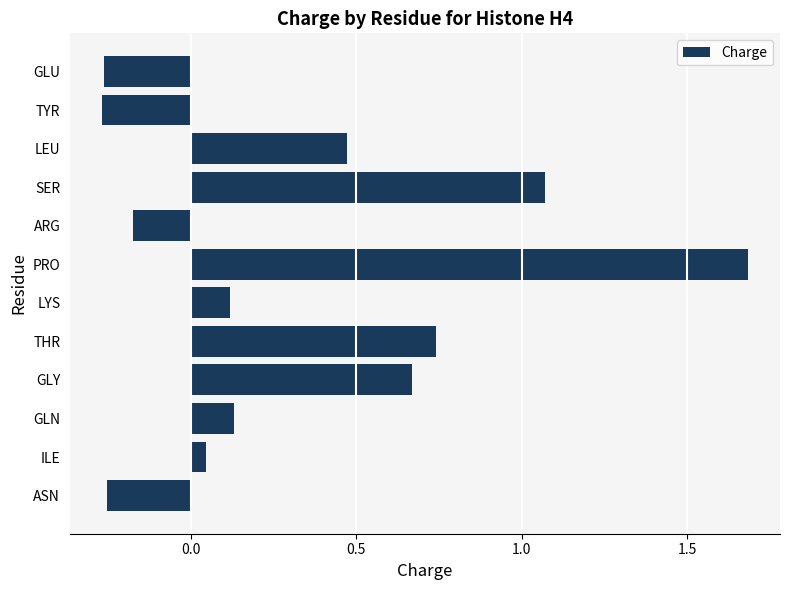

How many values exceed 0?

8